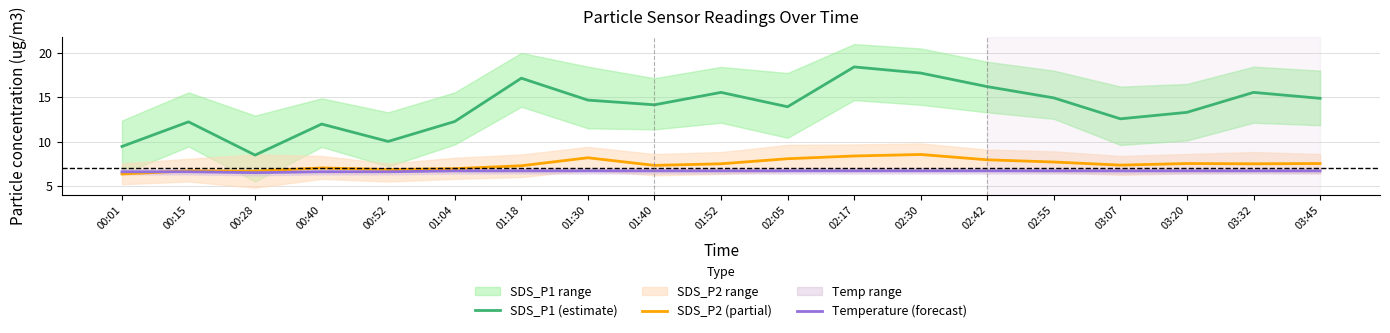

Reading left to right, transcribe all the data shown in this chart.

SDS_P1 (estimate): 9.4	12.2	8.5	12.0	10.0	12.3	17.1	14.7	14.2	15.6	13.9	18.4	17.7	16.2	14.9	12.6	13.3	15.6	14.9
SDS_P2 (partial): 6.3	6.7	6.7	7.0	6.8	7.0	7.3	8.2	7.3	7.5	8.1	8.4	8.6	8.0	7.7	7.3	7.5	7.5	7.5
Temperature (forecast): 6.6	6.6	6.5	6.6	6.6	6.7	6.7	6.7	6.7	6.7	6.7	6.7	6.7	6.7	6.7	6.7	6.7	6.7	6.7